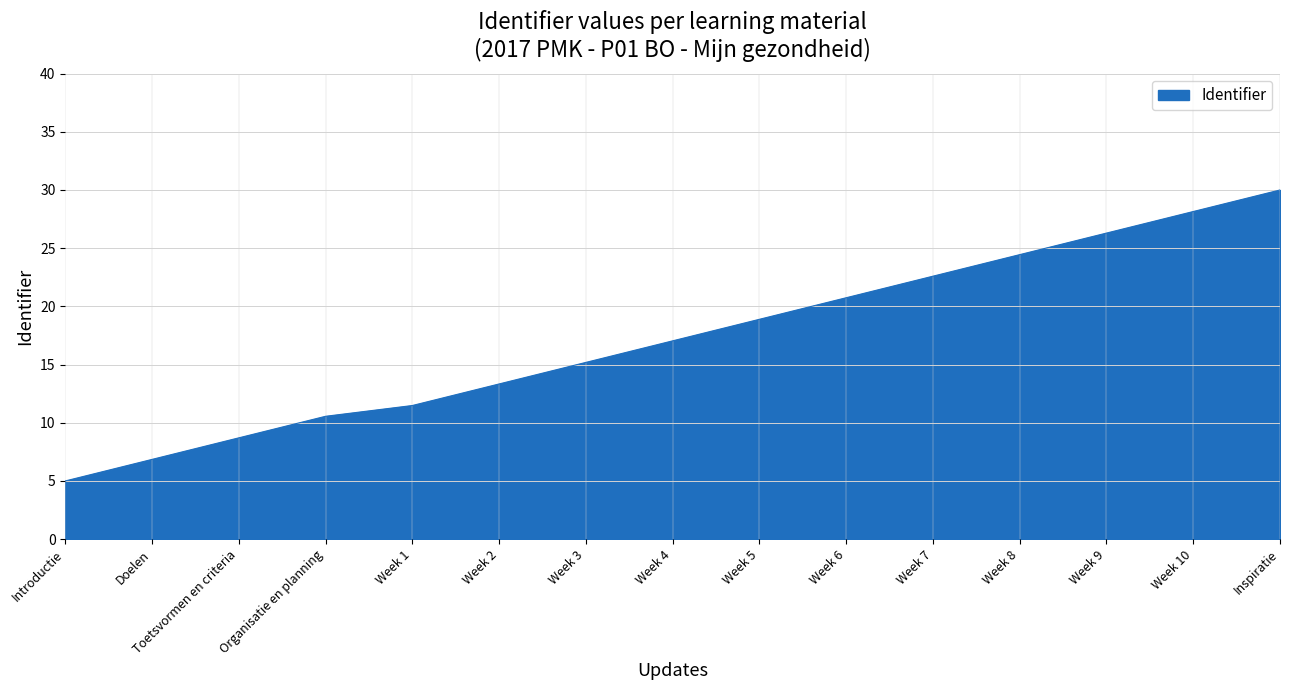

What position from the right is Week 7?

5